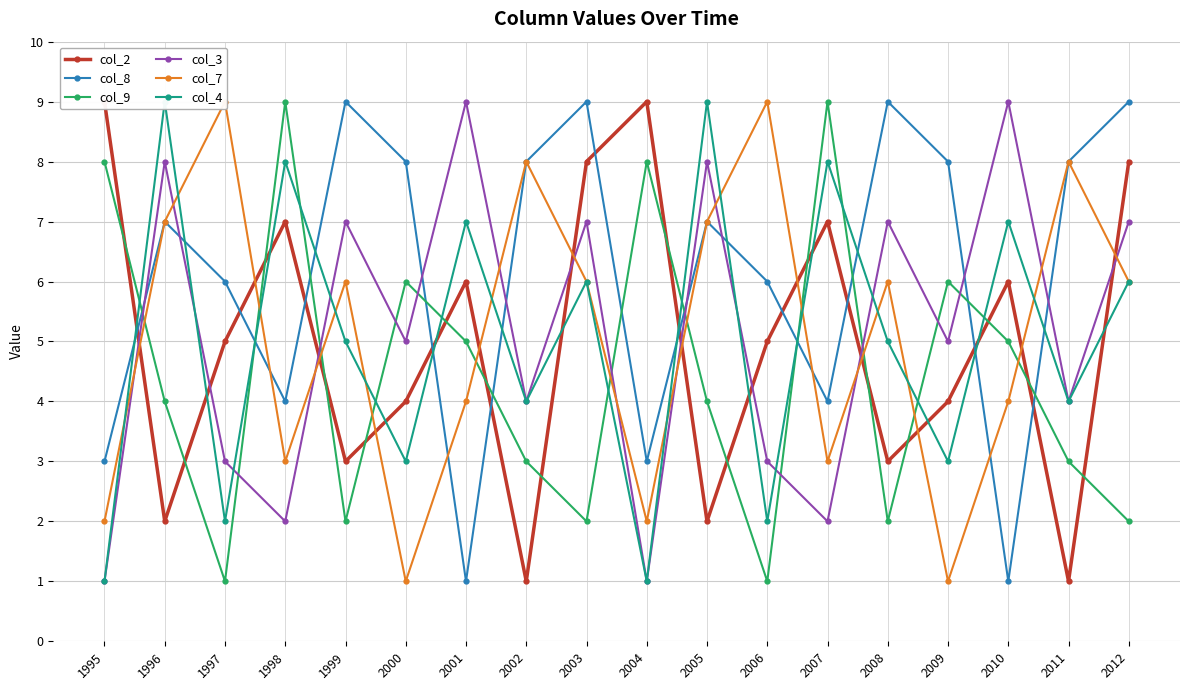

How many data points does each series have?

18